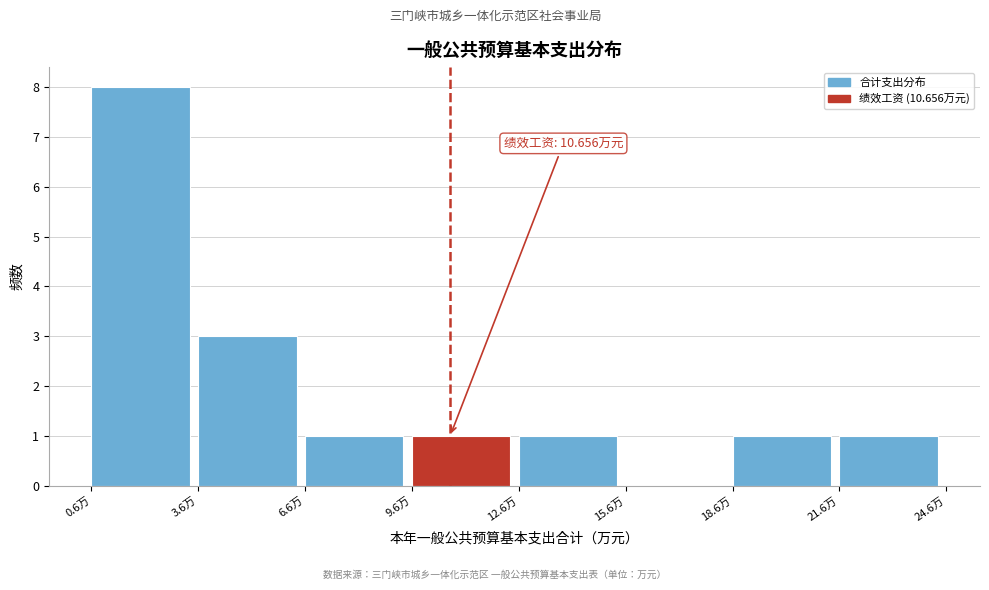

Which range on the x-axis has the tallest bar?

0.5 to 3.5